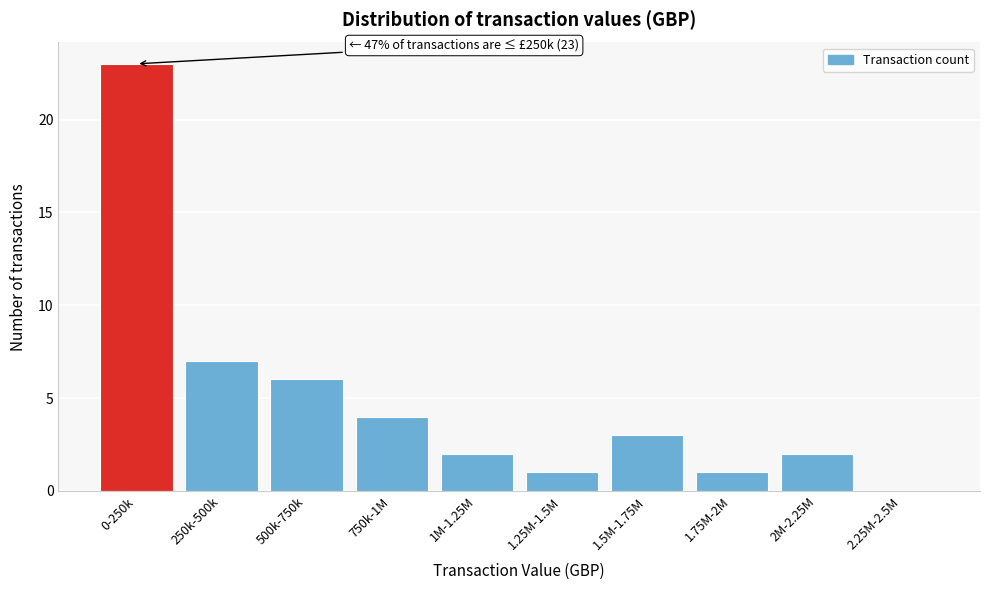

Reading left to right, transcribe all the data shown in this chart.

0-250k=23	250k-500k=7	500k-750k=6	750k-1M=4	1M-1.25M=2	1.25M-1.5M=1	1.5M-1.75M=3	1.75M-2M=1	2M-2.25M=2	2.25M-2.5M=0